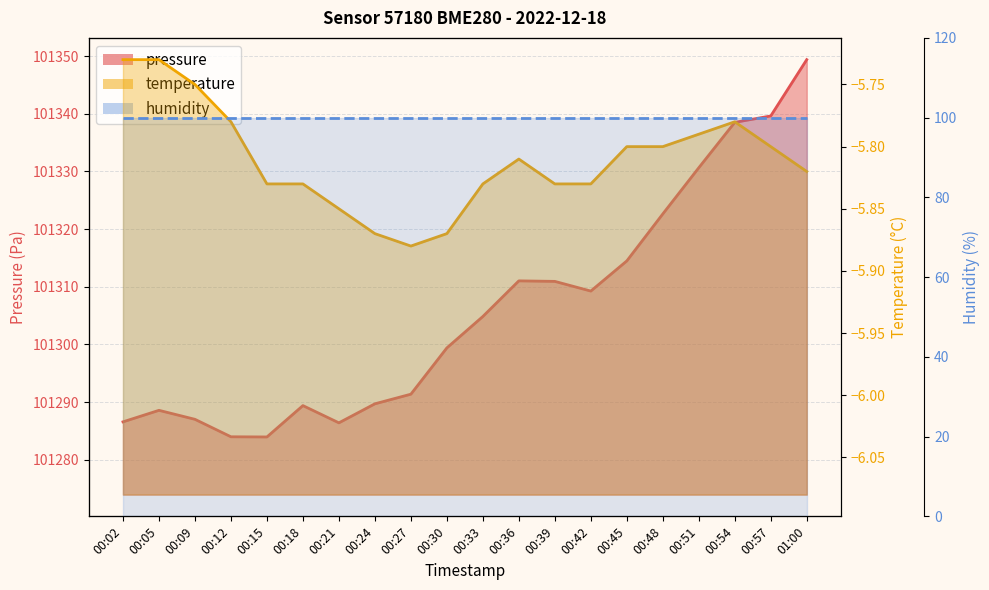

What is the spread (max minus min) of values at 00:24?

101295.6